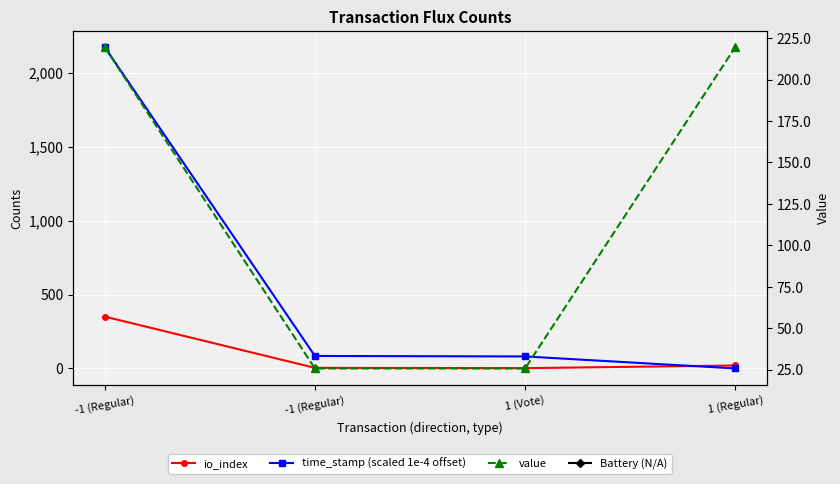

How many lines are shown in the chart?

3